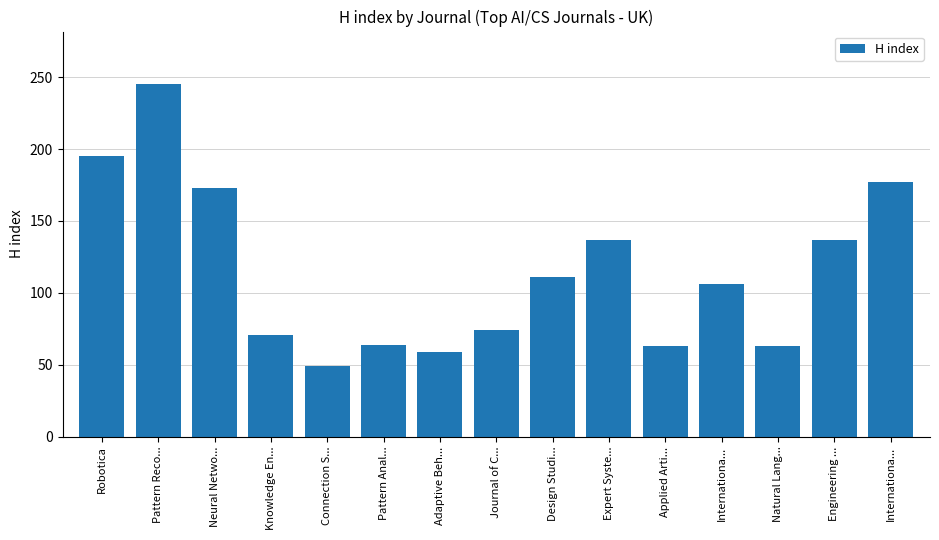

Reading right to left, list all the values displayed in this chart.

177	137	63	106	63	137	111	74	59	64	49	71	173	245	195